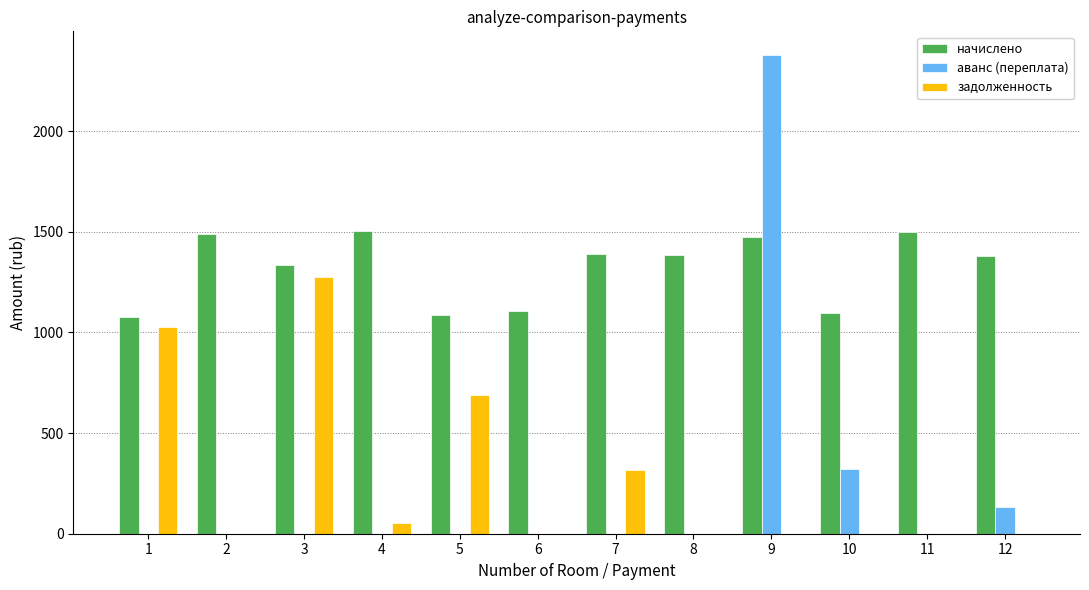

The начислено series shows 1497.3 at 11. True or false?

True